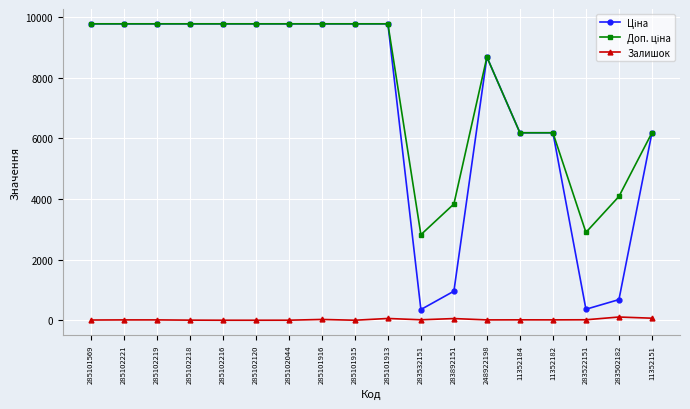

What position from the left is 285101569?

1